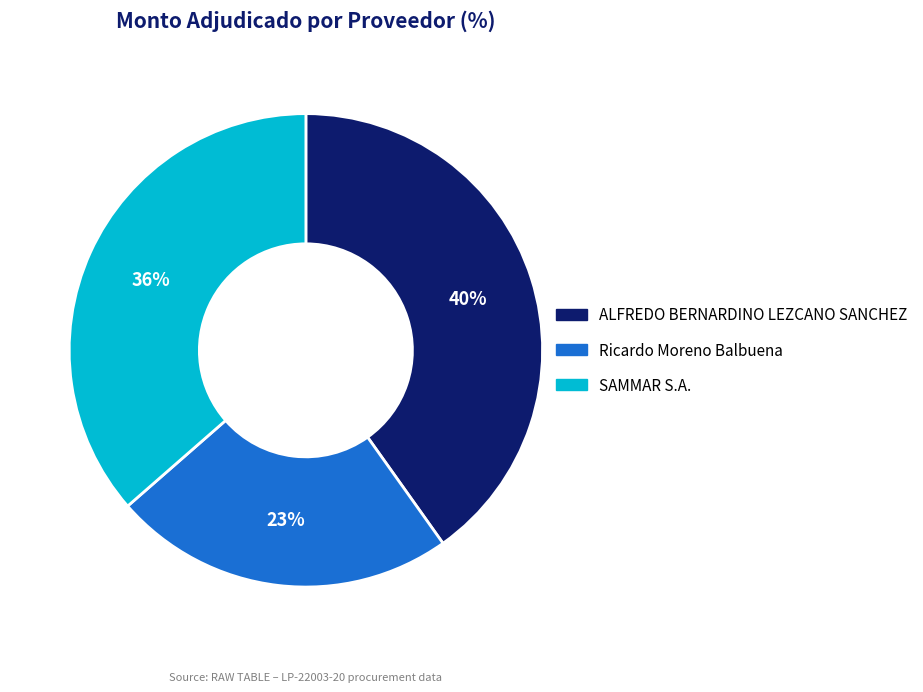

How many segments does this pie chart have?

3